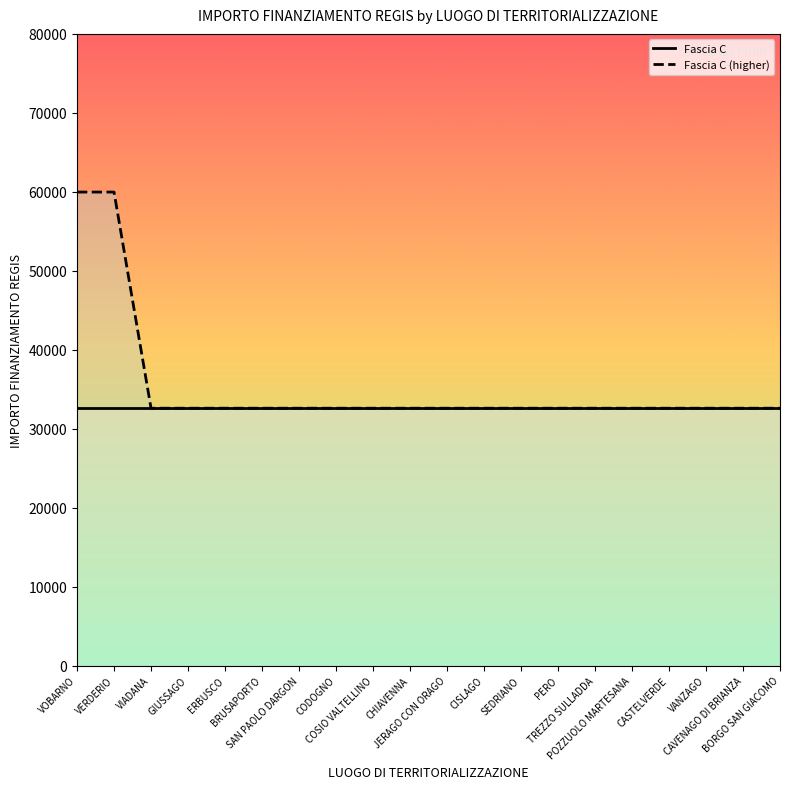

List the labels in order of value, smallest first.

VIADANA, GIUSSAGO, ERBUSCO, BRUSAPORTO, SAN PAOLO DARGON, CODOGNO, COSIO VALTELLINO, CHIAVENNA, JERAGO CON ORAGO, CISLAGO, SEDRIANO, PERO, TREZZO SULLADDA, POZZUOLO MARTESANA, CASTELVERDE, VANZAGO, CAVENAGO DI BRIANZA, BORGO SAN GIACOMO, VOBARNO, VERDERIO